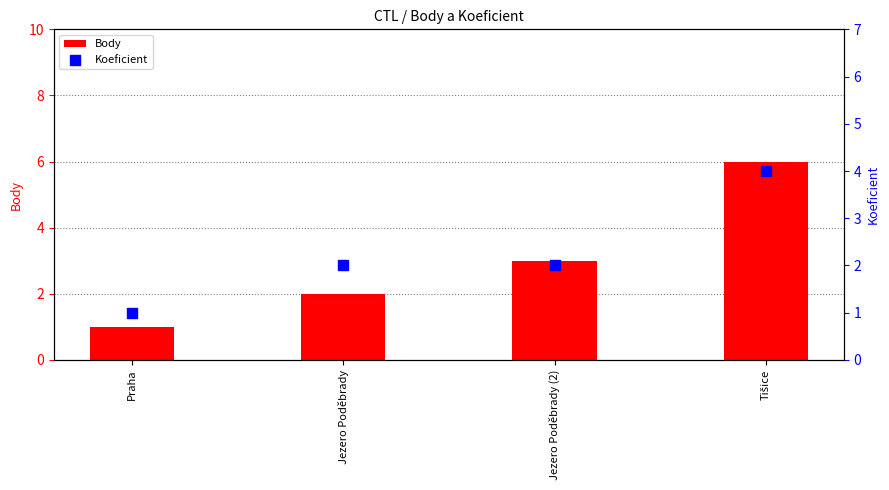

Is the value of Koeficient at Jezero Poděbrady greater than the value of Body at Jezero Poděbrady?

No